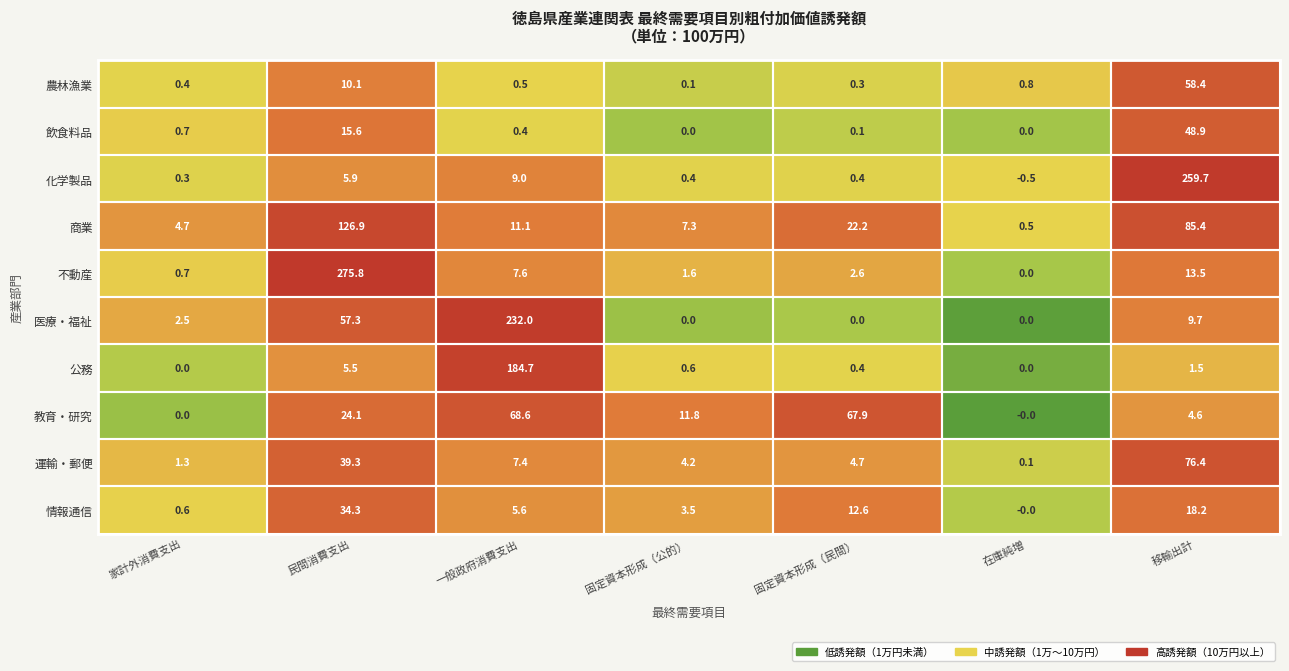

Between 固定資本形成（民間） and 在庫純増, which series saw the biggest shift?

教育・研究